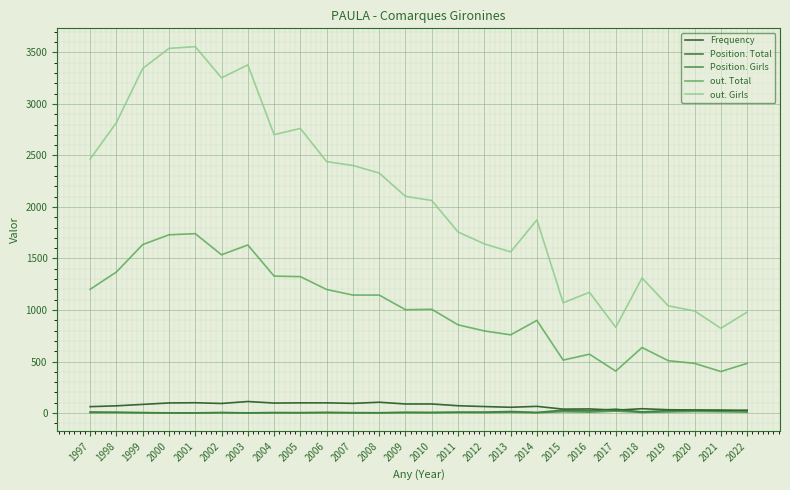

True or false: out. Total and Position. Girls intersect in this chart.

False